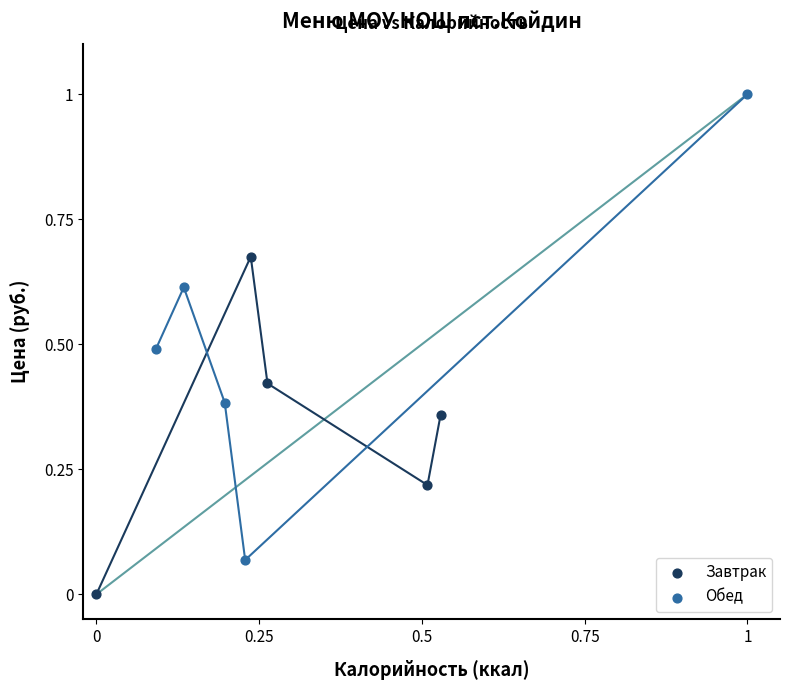

Which series has the widest spread of Y values?

Обед